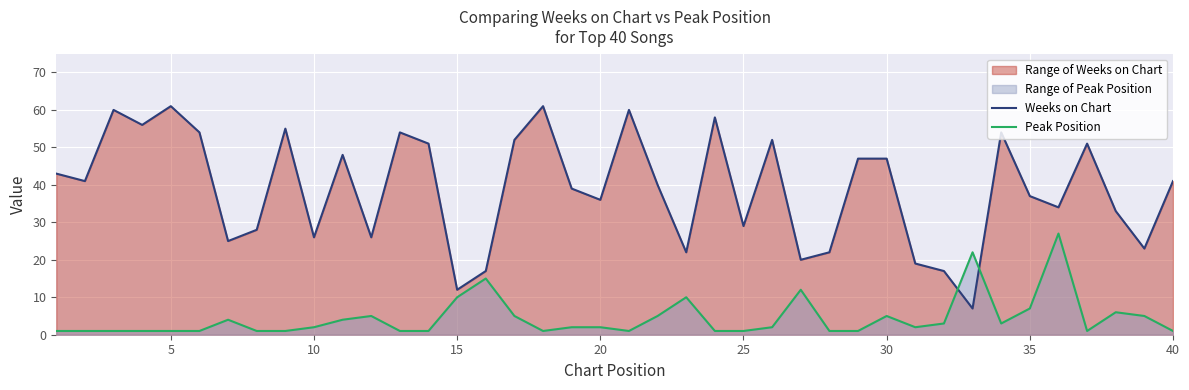

Rank the series by their average value, from highest to lowest.

Weeks on Chart, Peak Position